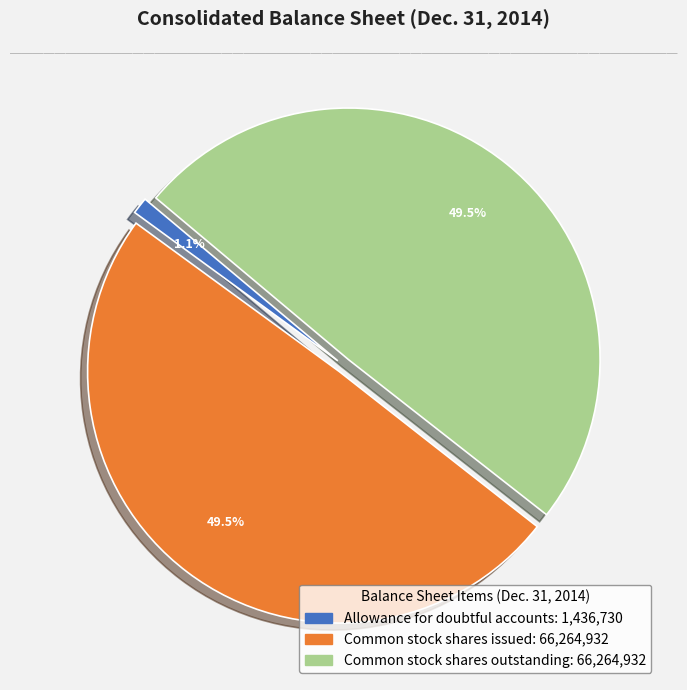

Approximately how many times larger is the value at Common stock shares issued compared to Common stock shares outstanding?

1.0